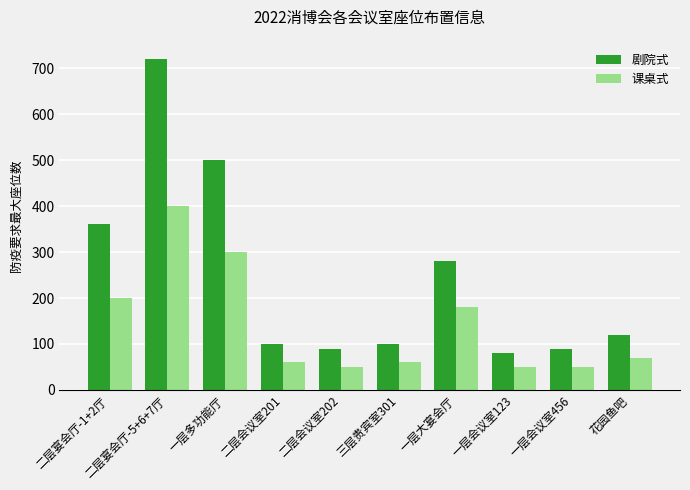

The value of 课桌式 at 二层宴会厅-5+6+7厅 is 636. True or false?

False